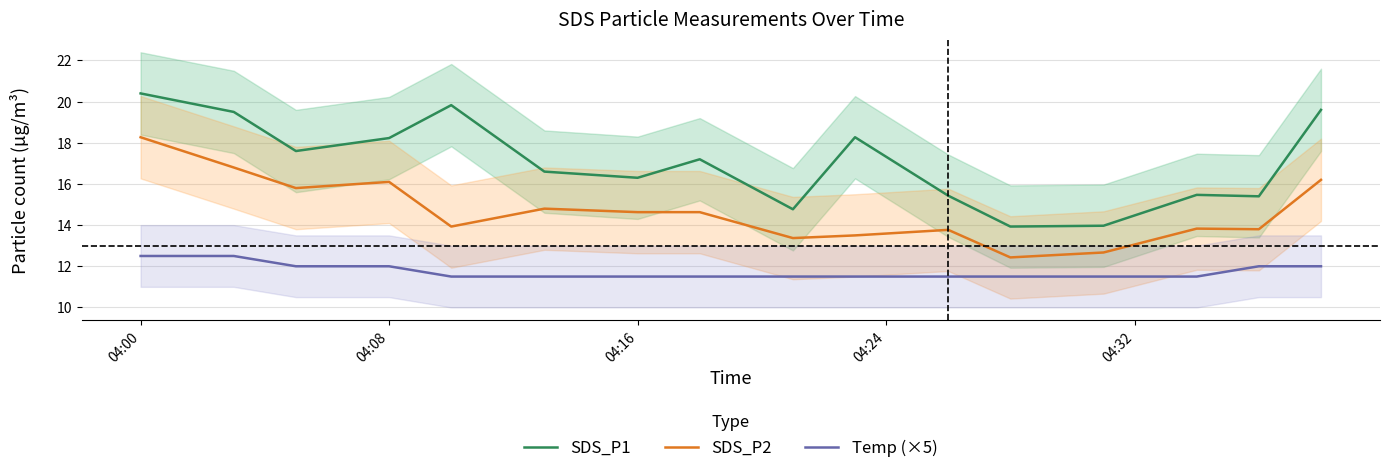

True or false: SDS_P2 and SDS_P1 cross at least once.

False